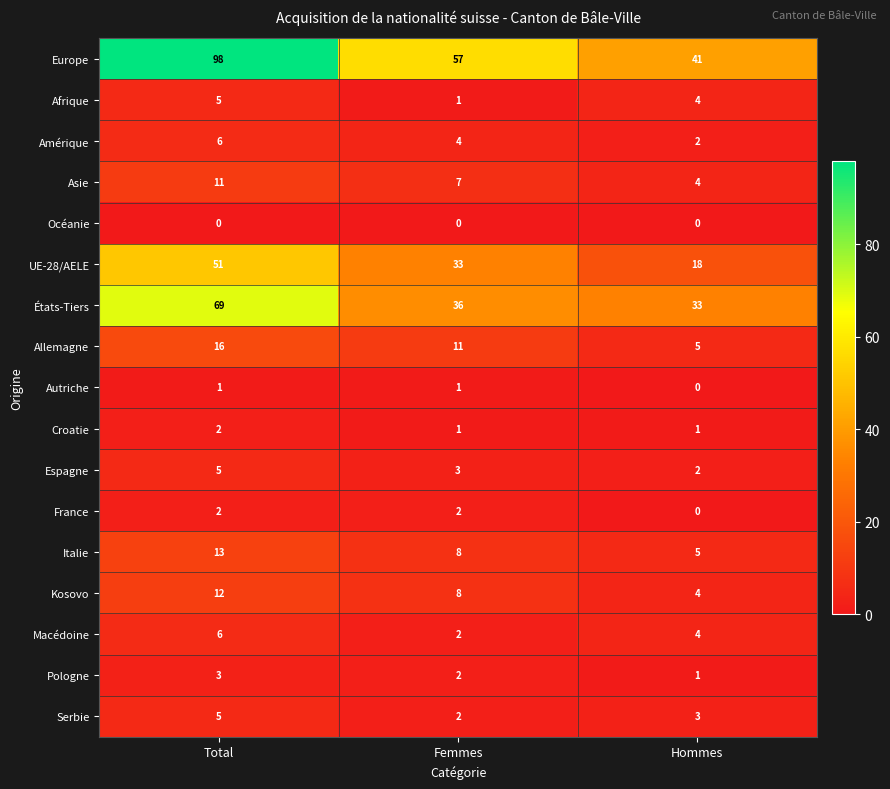

The value of Serbie at Total is 1. True or false?

False